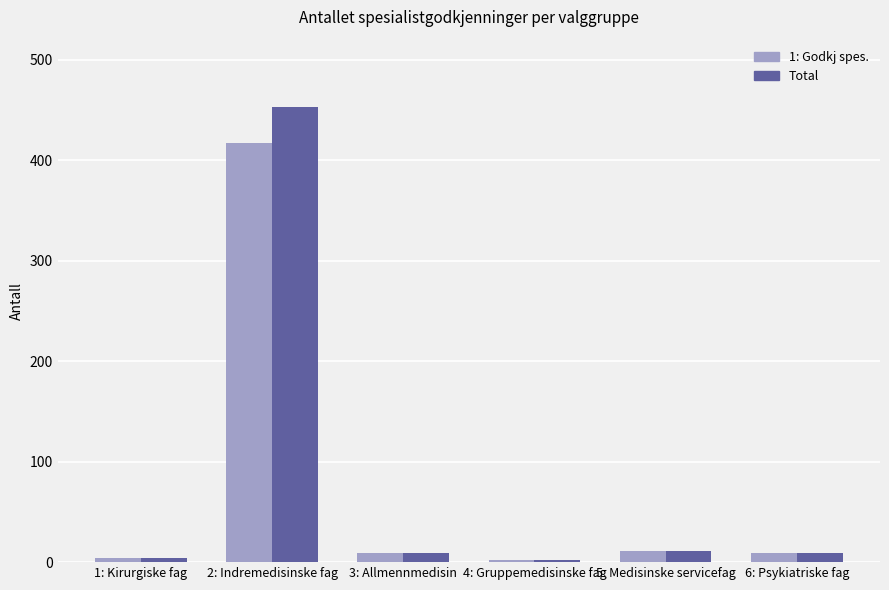

What is the label of the 3rd bar from the left?

3: Allmennmedisin